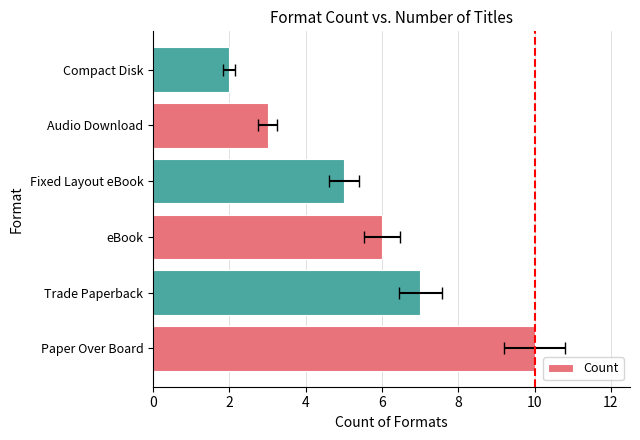

True or false: the data shows 7 at Trade Paperback.

True